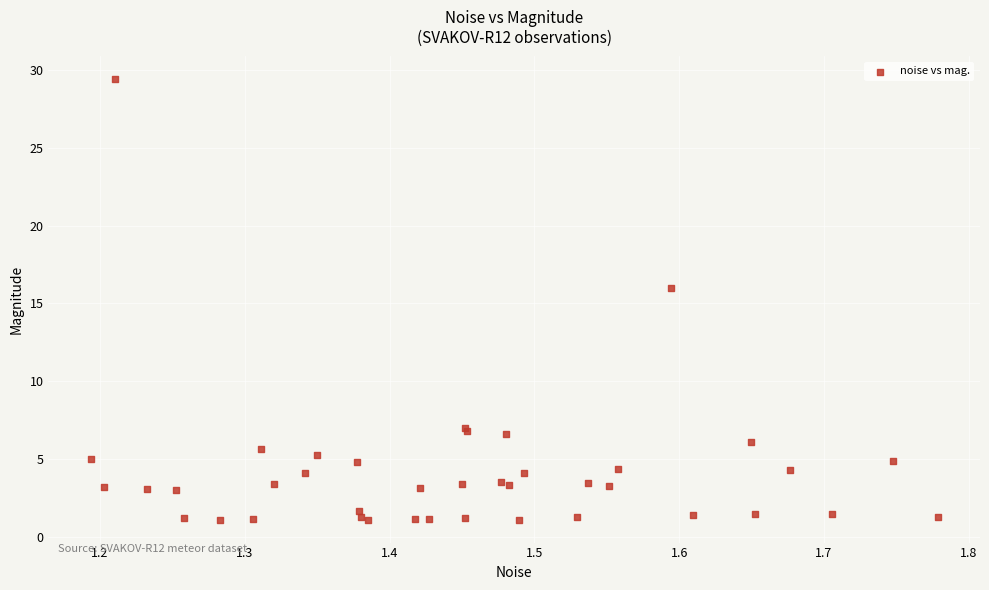

What Y value in the scatter plot is closest to 15?

16.0